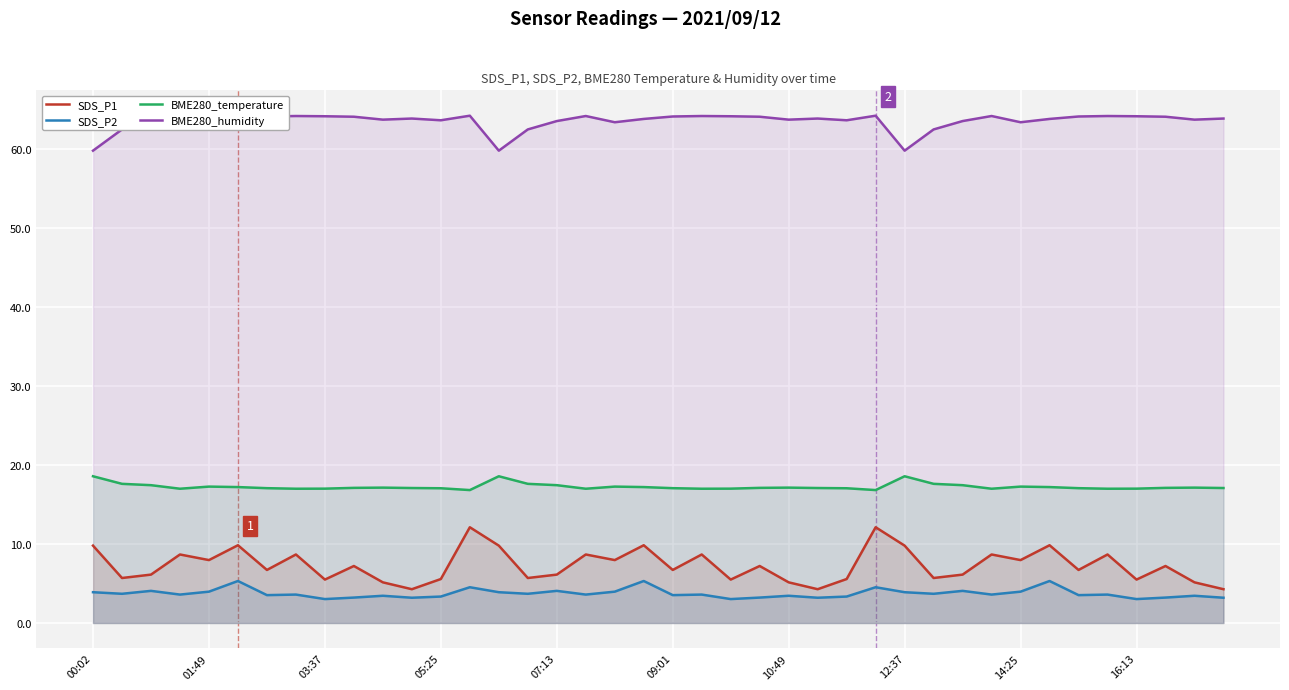

Rank the series by their maximum value, from highest to lowest.

BME280_humidity, BME280_temperature, SDS_P1, SDS_P2